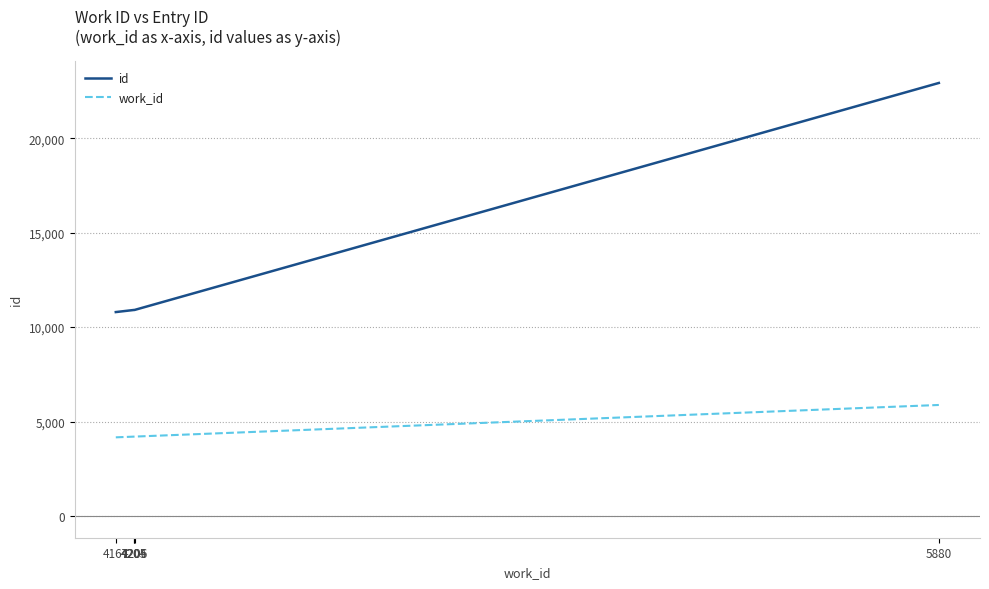

What is the average value of the work_id series?

4532